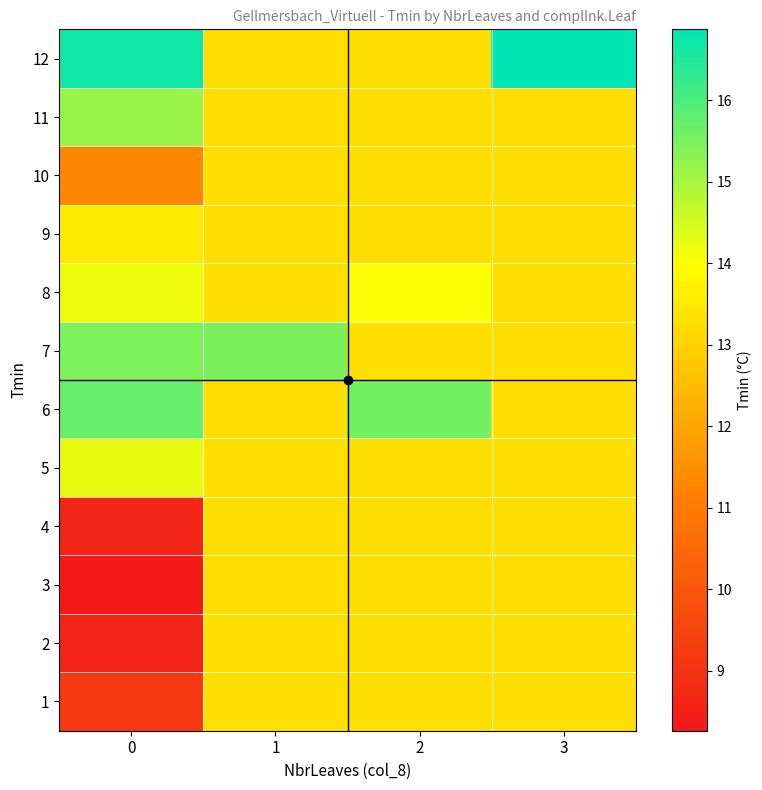

At which category is the sum across all series the highest?

3